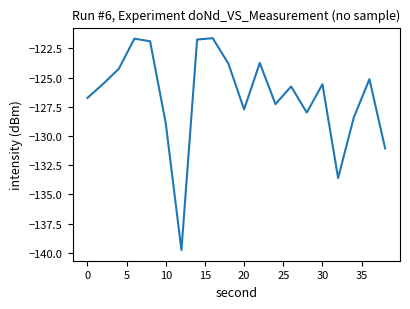

How many interior local valleys (lower than both neighbors) does the data have?

5